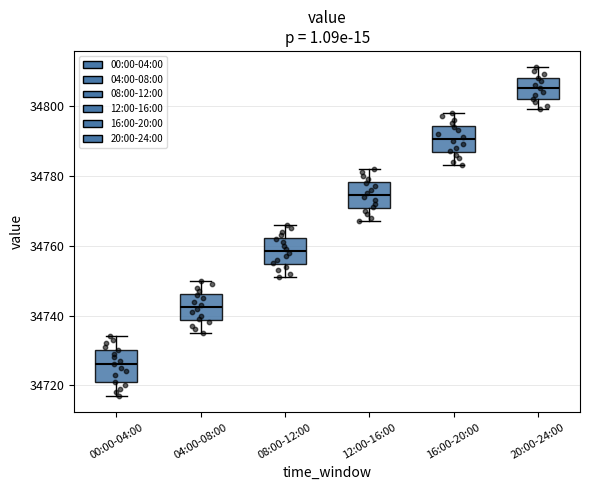

Which box's median line is the highest?

20:00-24:00